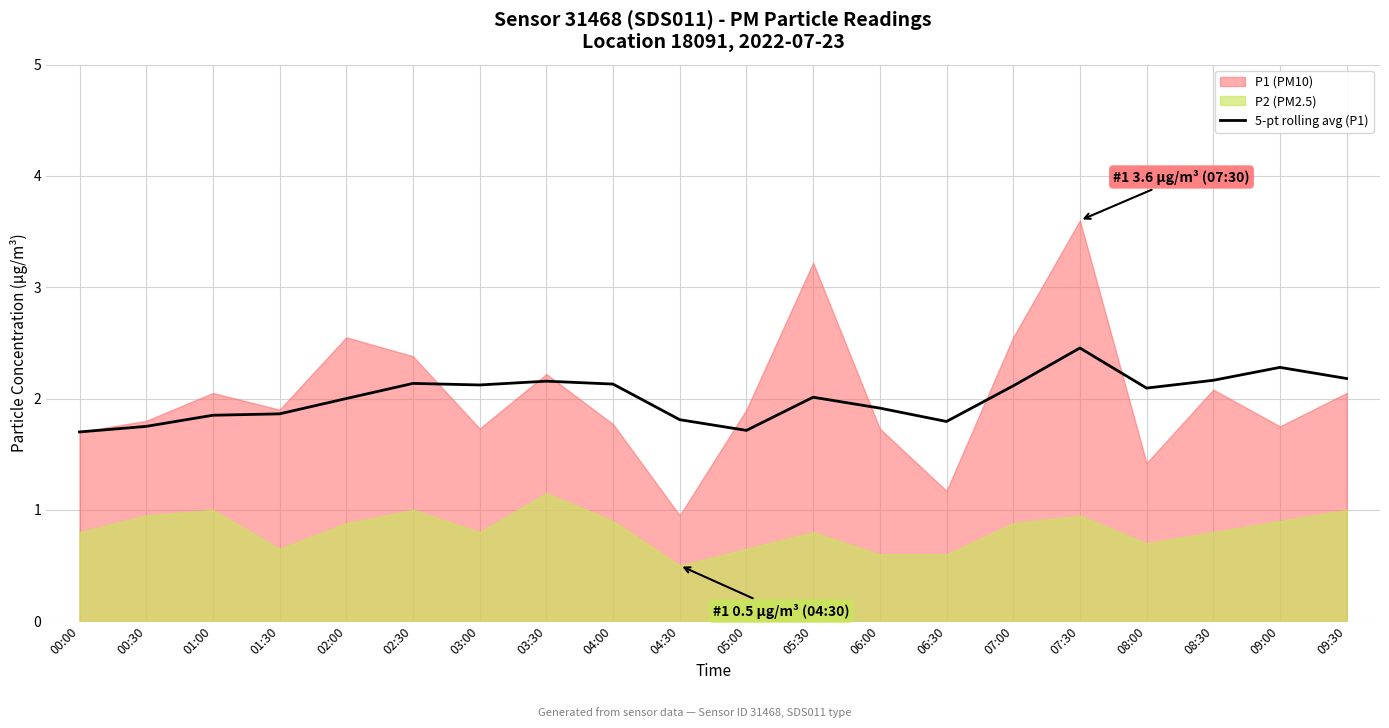

How many points are higher than both their immediate neighbors (excluding endpoints)?

5